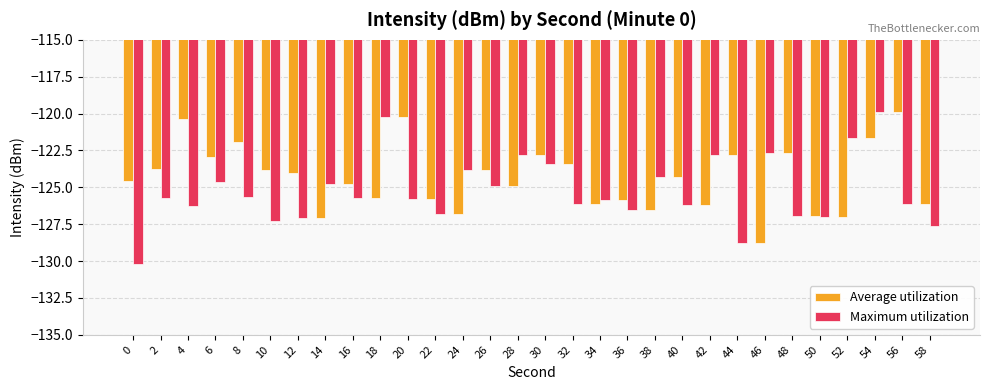

How many data points in Maximum utilization are above -125?

12